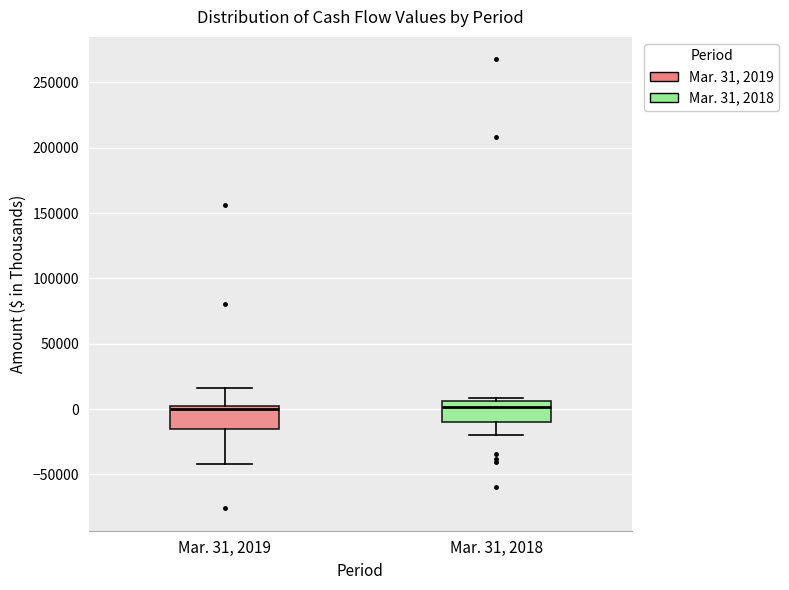

Reading left to right, read every box against the y-axis: the position of its median line, the range the box covers, and the ends of its whiskers. The values are not printed on the chart, so give them approximately, as read against the axis.

Mar. 31, 2019: median 0, box -15000 to 5000, whiskers -40000 to 15000
Mar. 31, 2018: median 0, box -10000 to 5000, whiskers -20000 to 10000